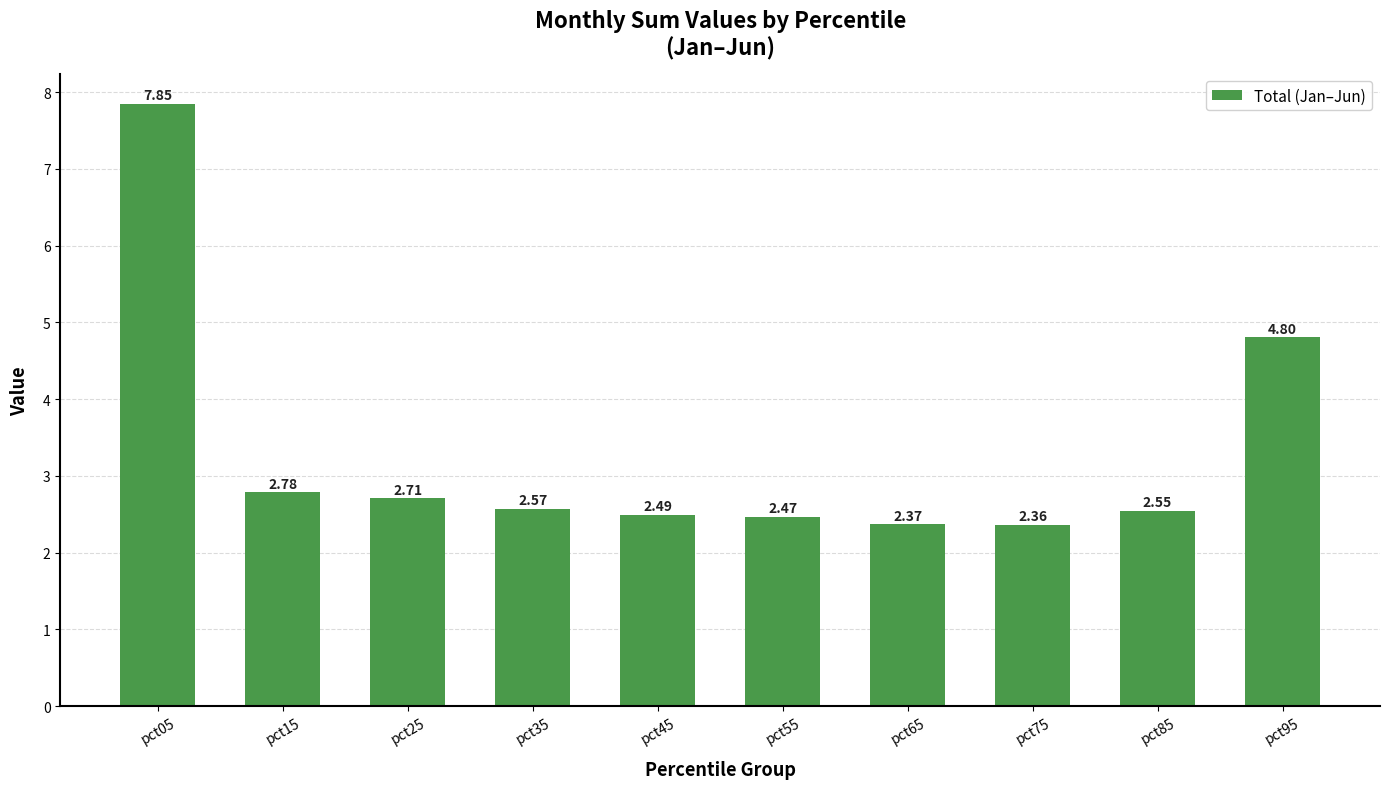

What is the change in value from pct45 to pct75?

-0.1